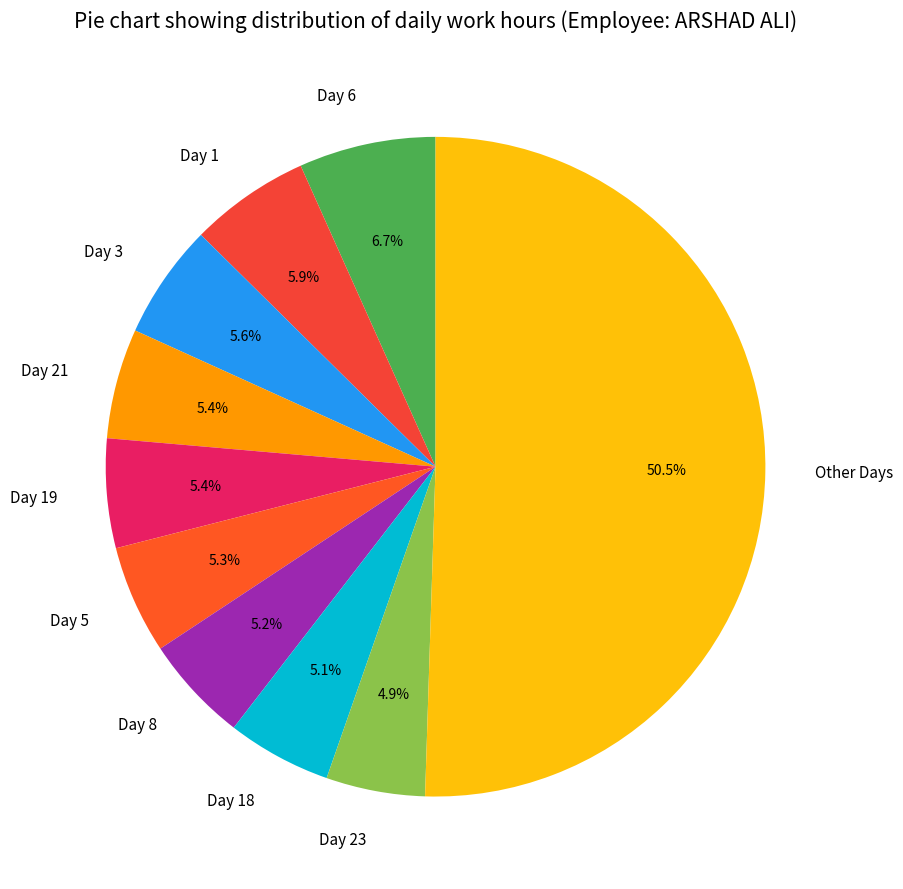

What is the largest slice in the pie chart?

Other Days